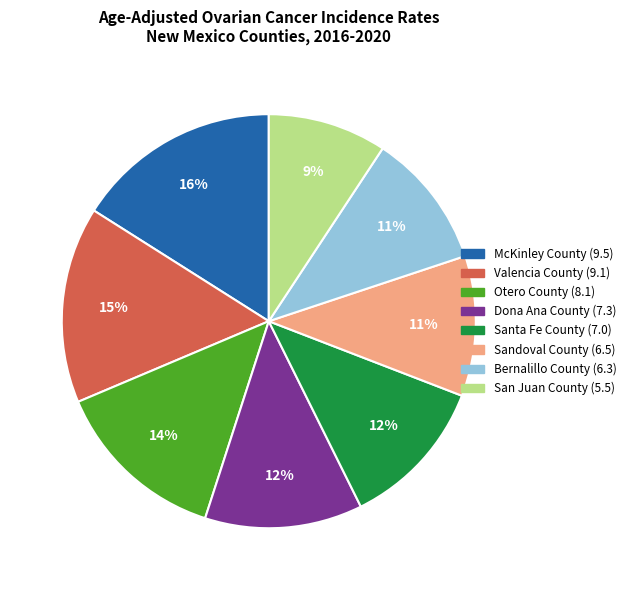

What is the ratio of the value at San Juan County to the value at Dona Ana County?

0.8